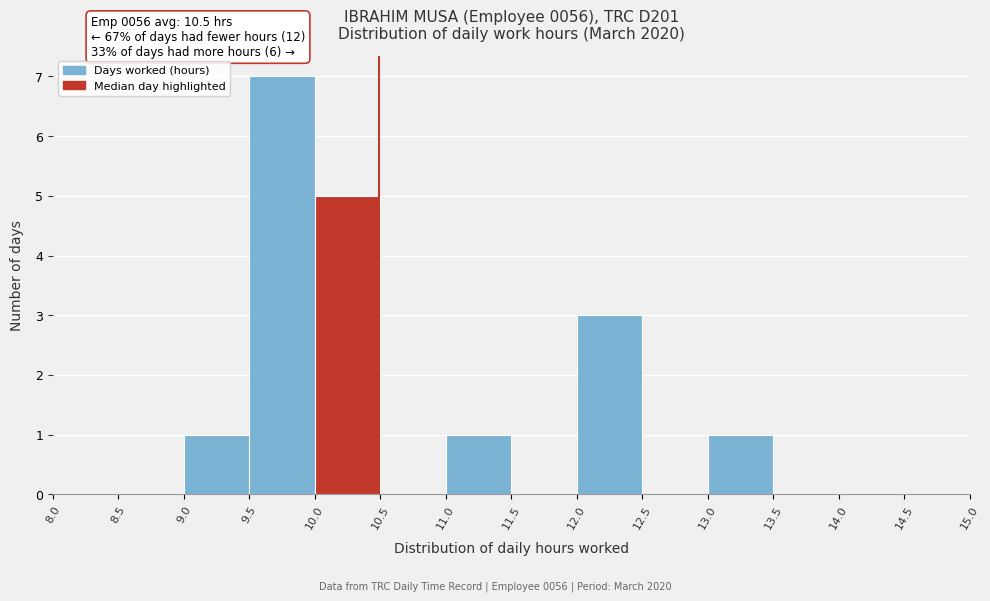

Over which range of the x-axis is the bar tallest?

9.5 to 10.0